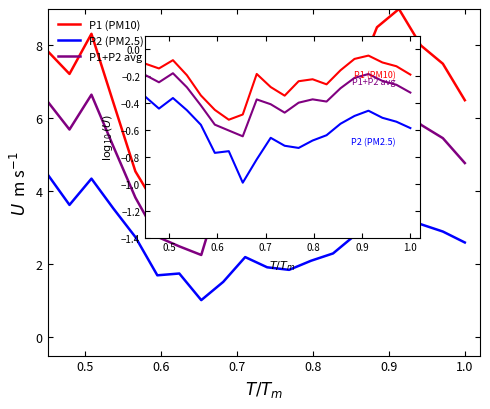

How many series are shown in this chart?

3